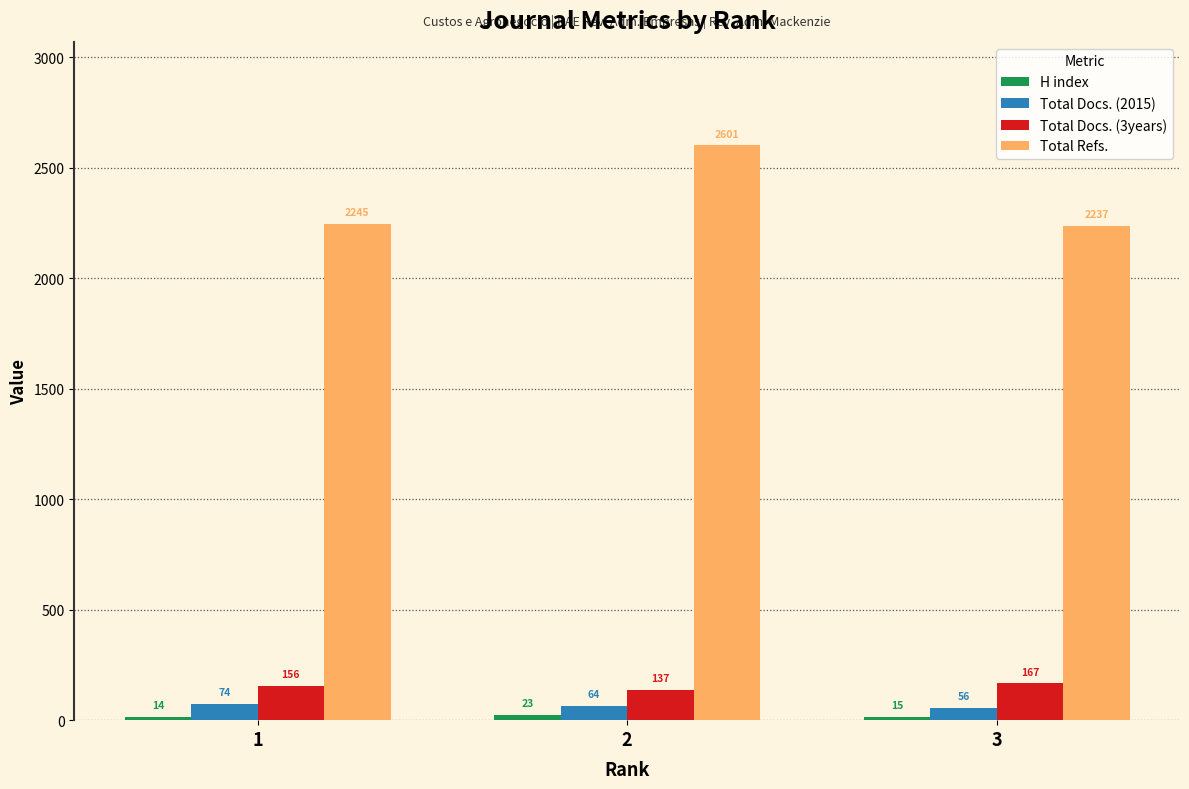

What is the difference between the second highest and minimum values in the Total Docs. (2015) series?

8